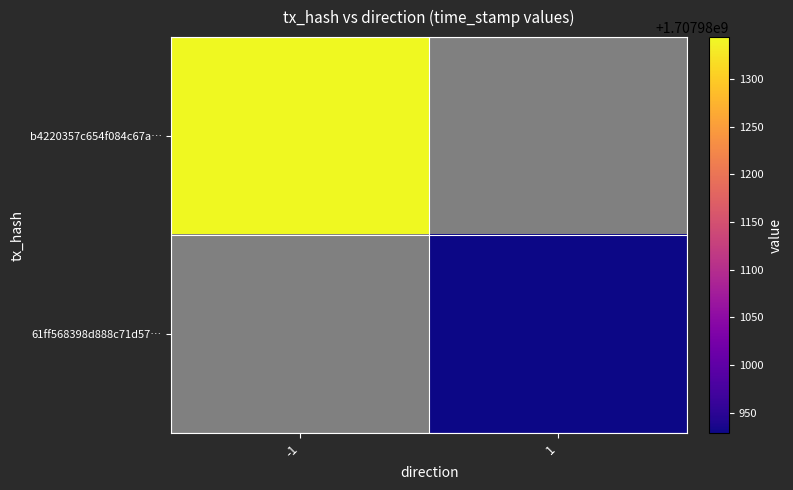

How many values in the 61ff568398d888c71d57041d836e810d1ea050a series are below 1707980928?

1